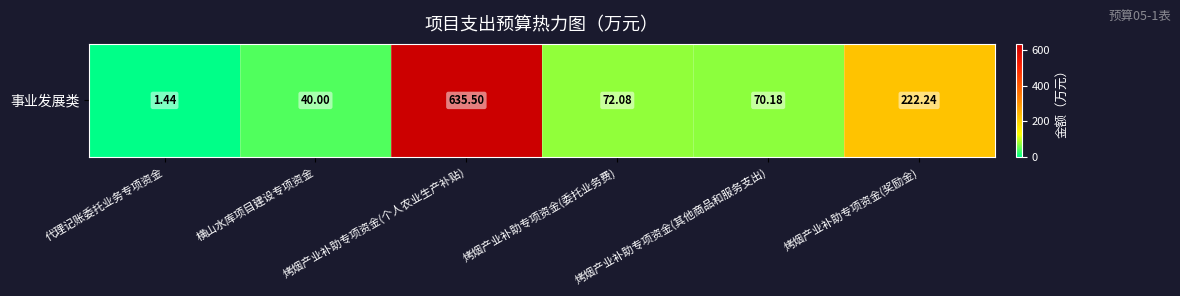

What is the ratio of the value at 烤烟产业补助专项资金(其他商品和服务支出) to the value at 横山水库项目建设专项资金?

1.8